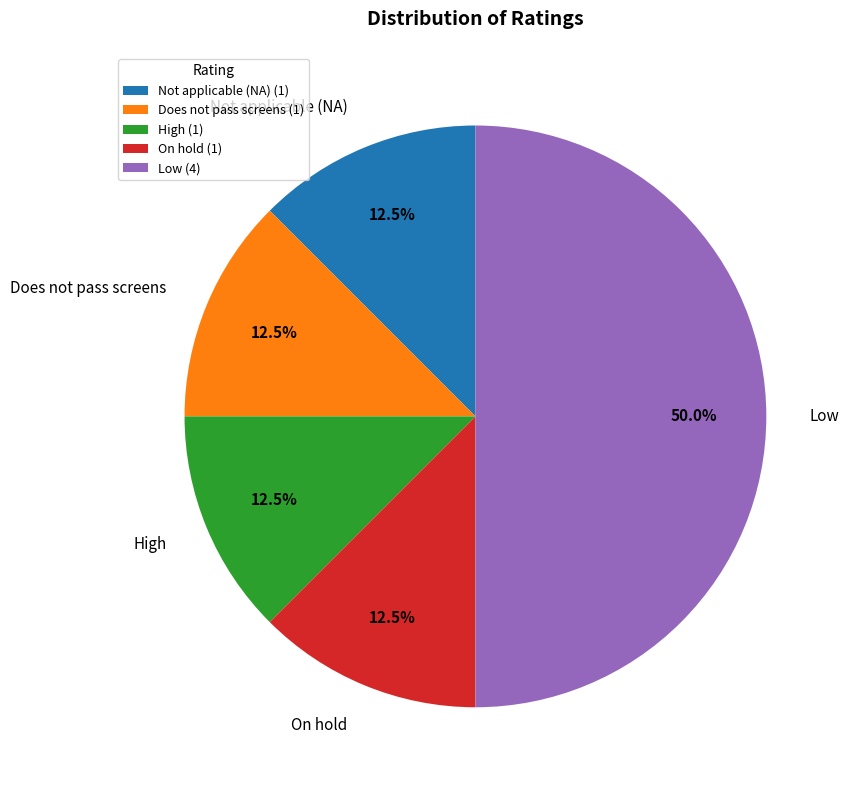

What is the ratio of the value at On hold to the value at Does not pass screens?

1.0